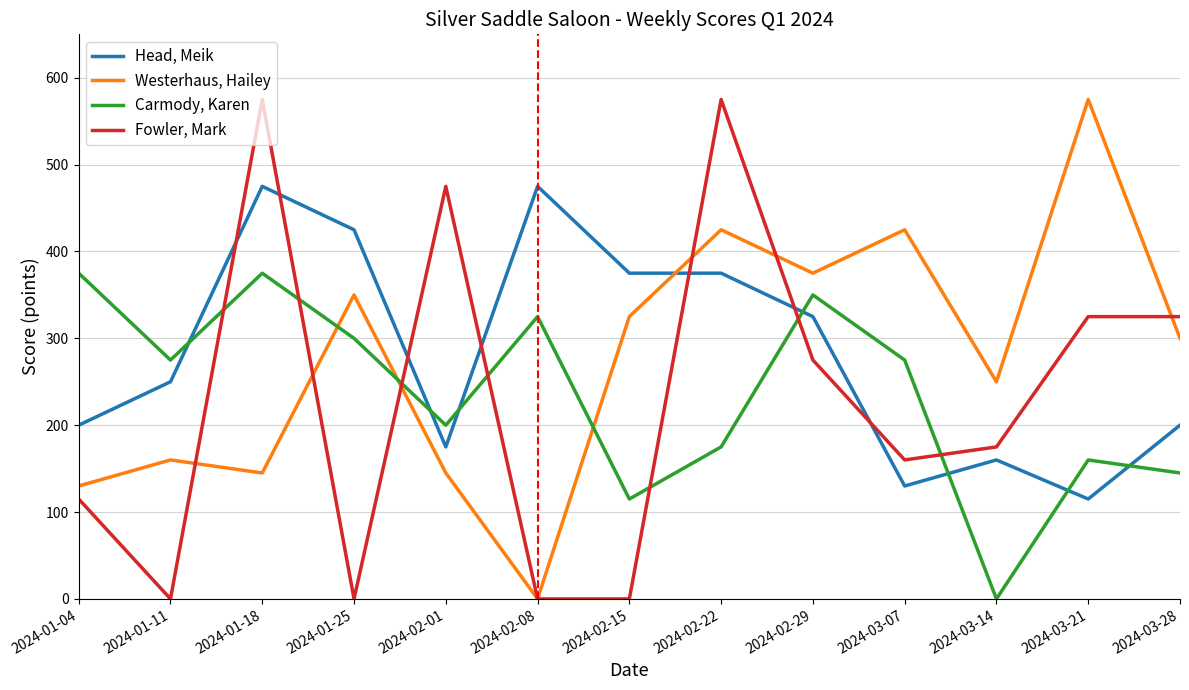

Which series changed the most between 2024-02-08 and 2024-03-21?

Westerhaus, Hailey